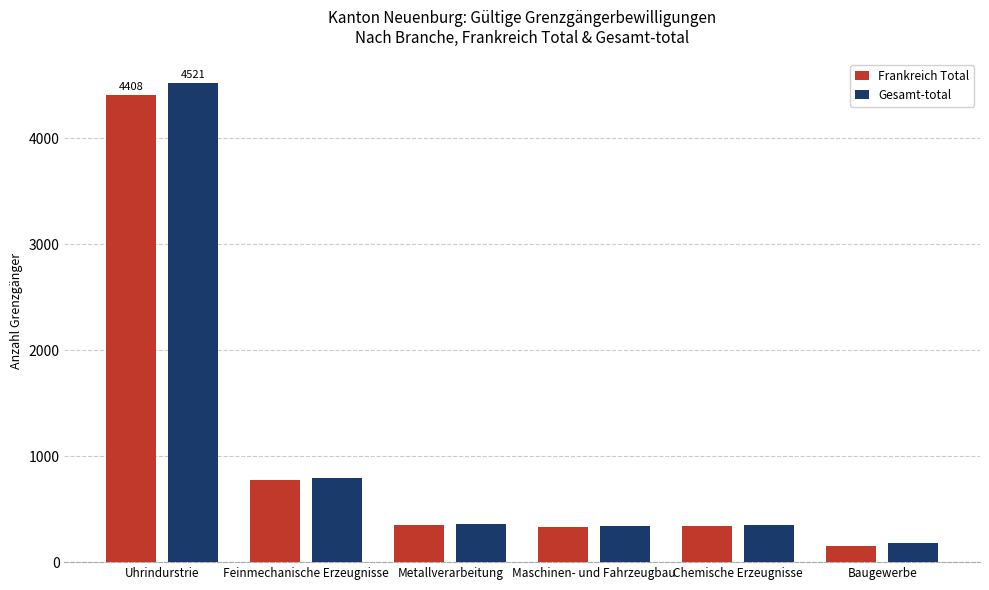

Is it true that Frankreich Total equals 1158 at Feinmechanische Erzeugnisse?

False